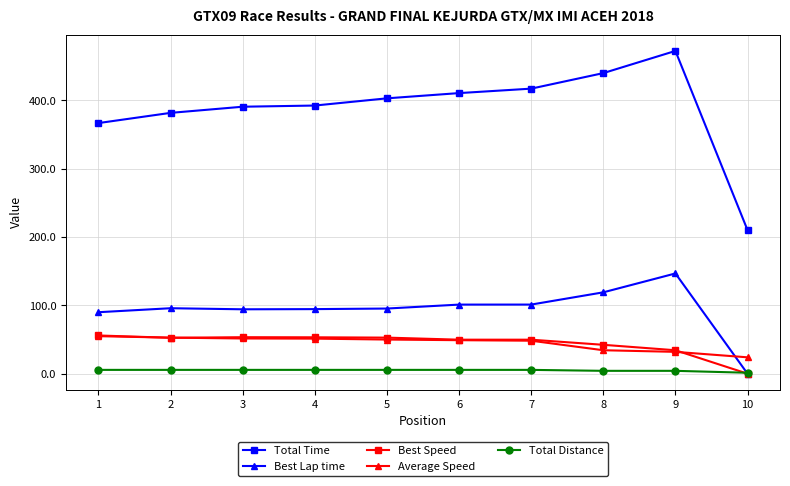

True or false: Total Time and Total Distance intersect in this chart.

False